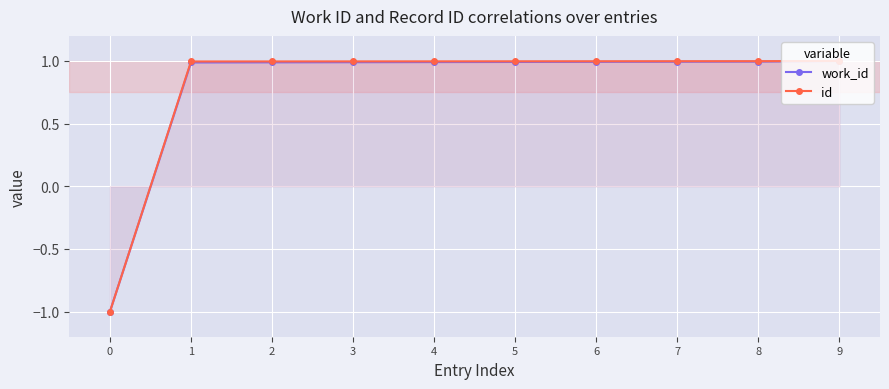

Reading left to right, transcribe all the data shown in this chart.

work_id: -1.0	1.0	1.0	1.0	1.0	1.0	1.0	1.0	1.0	1.0
id: -1.0	1.0	1.0	1.0	1.0	1.0	1.0	1.0	1.0	1.0